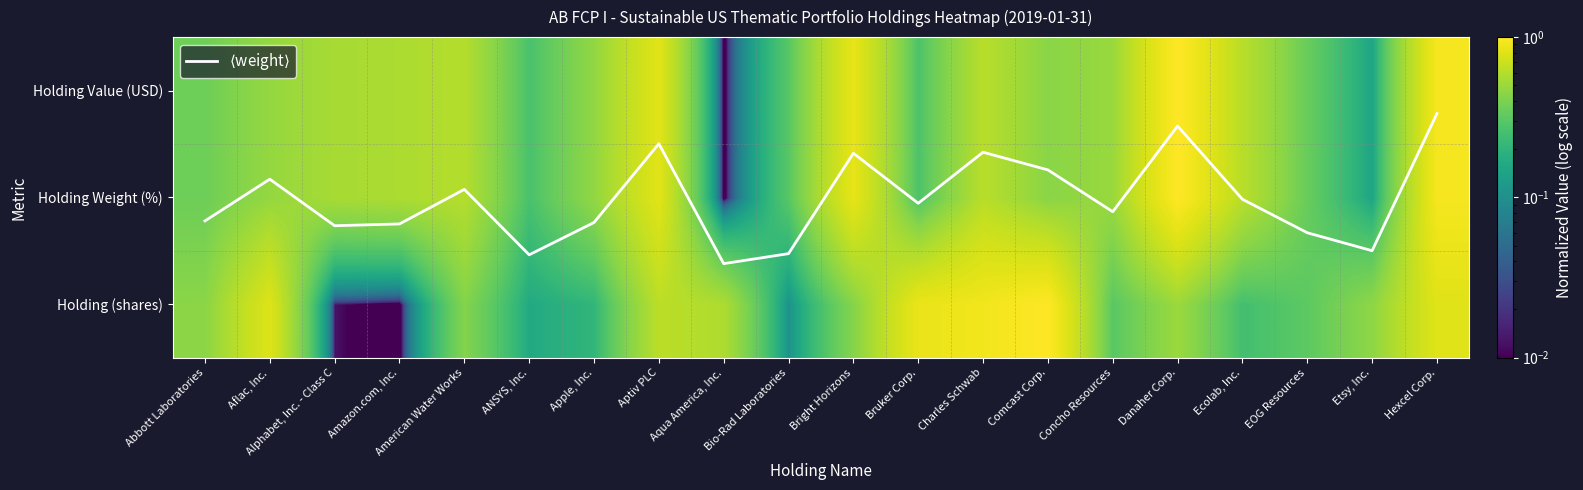

At Aflac, Inc., list the series in order from smallest to largest.

Holding Value (USD), Holding Weight (%), Holding (shares), $\langle$weight$\rangle$